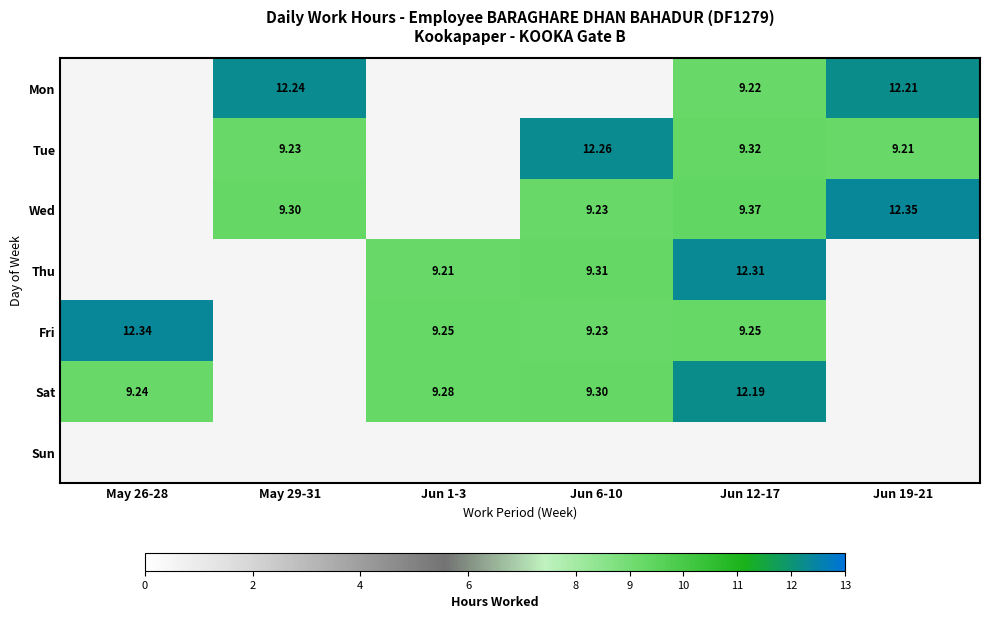

Is the value of Tue at Jun 19-21 greater than the value of Sat at Jun 12-17?

No